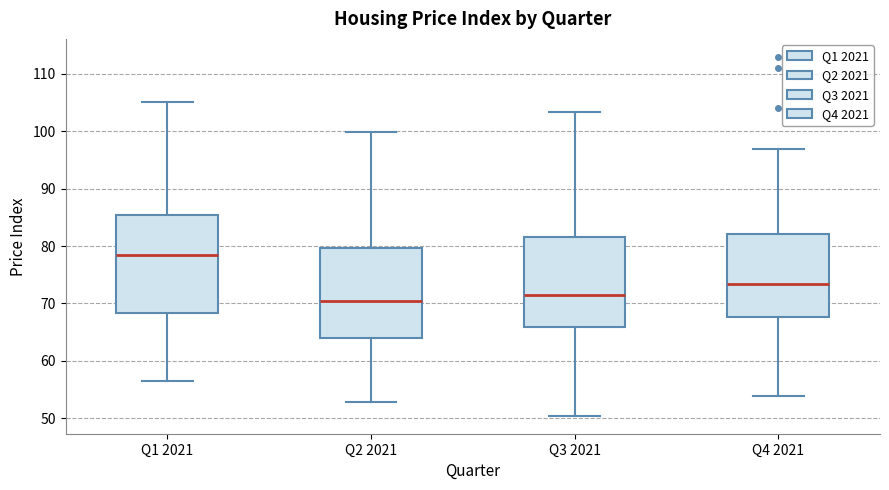

Which box is the tallest, from its lower edge to its upper edge?

Q1 2021